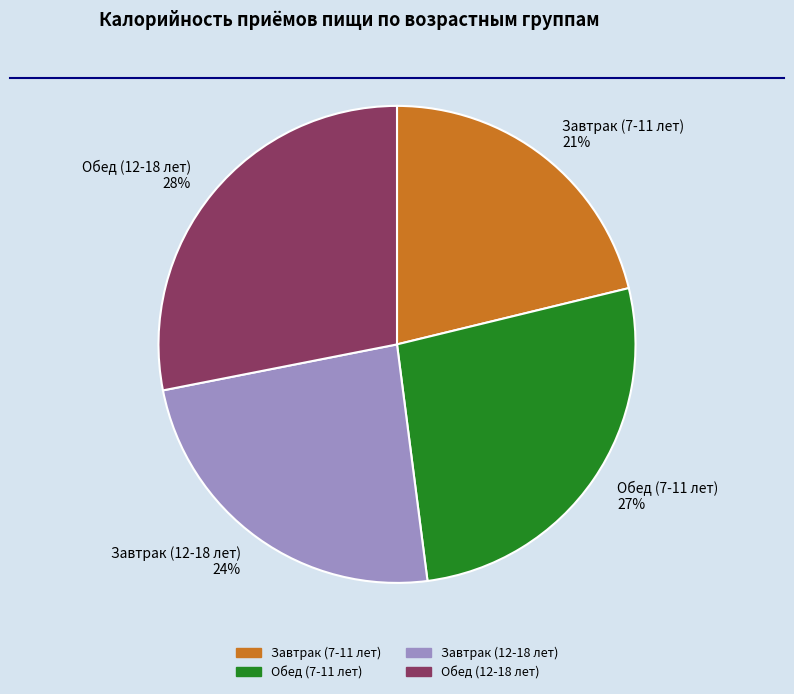

Is it true that Завтрак (7-11 лет) is 21% of the pie?

True